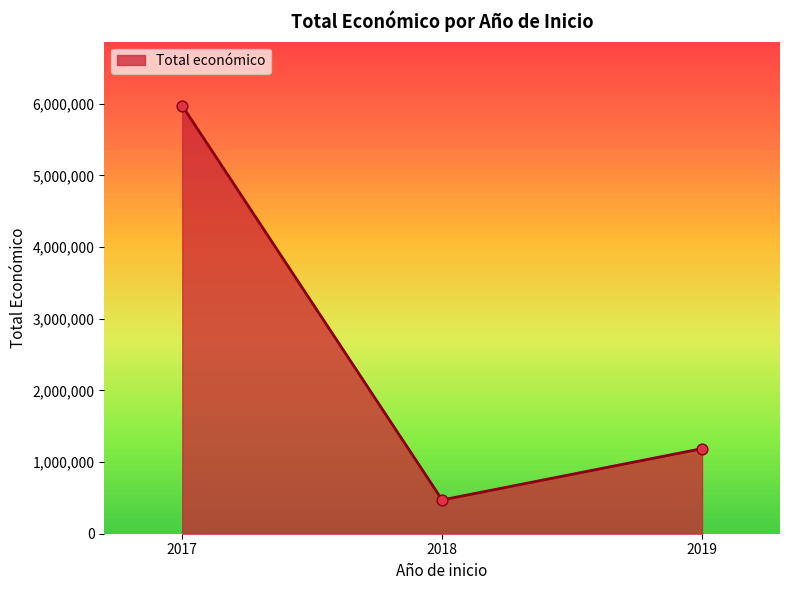

What is the ratio of the value at 2017 to the value at 2018?

12.7